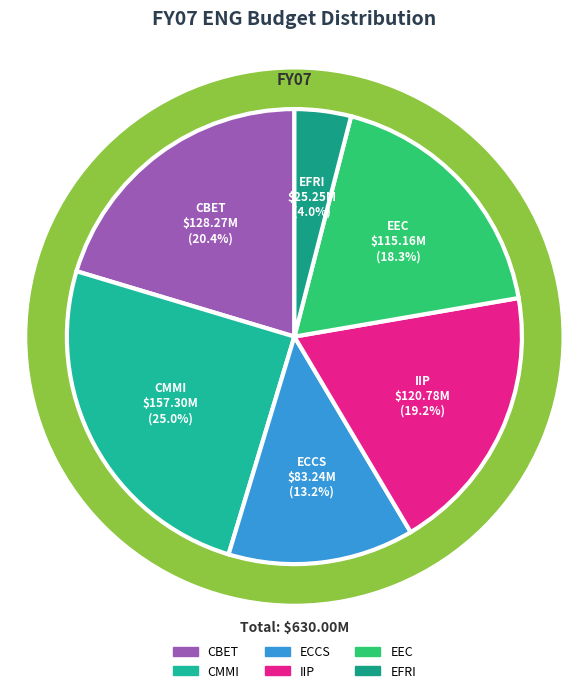

To the nearest percent, what is the combined percentage of CBET and CMMI?

45%